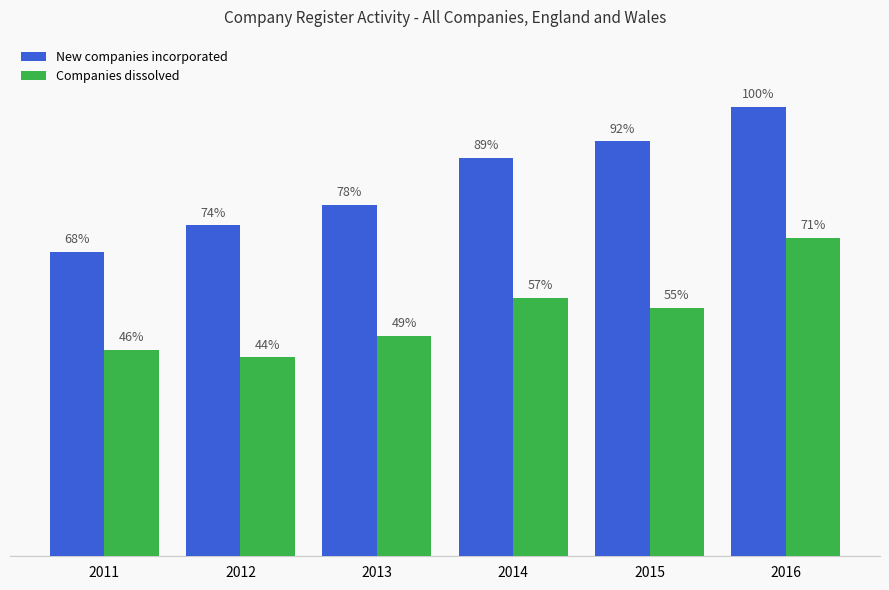

At how many categories does at least one series exceed 463056?

4